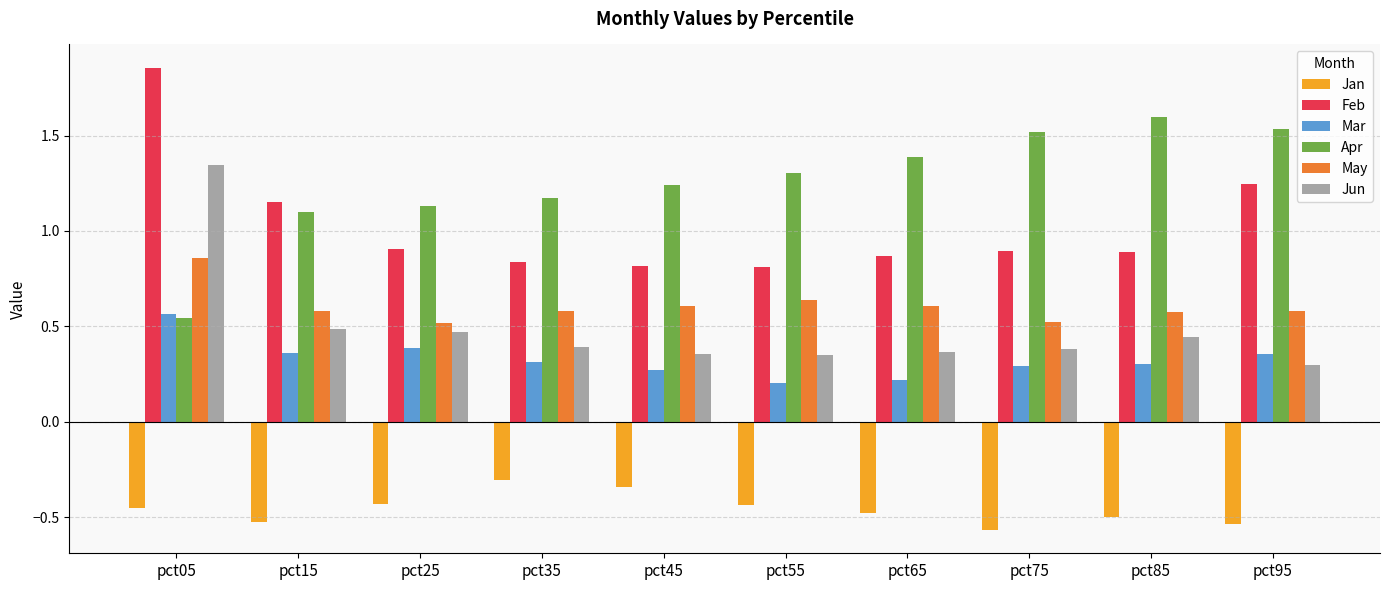

The Mar series shows 0.4 at pct95. True or false?

True